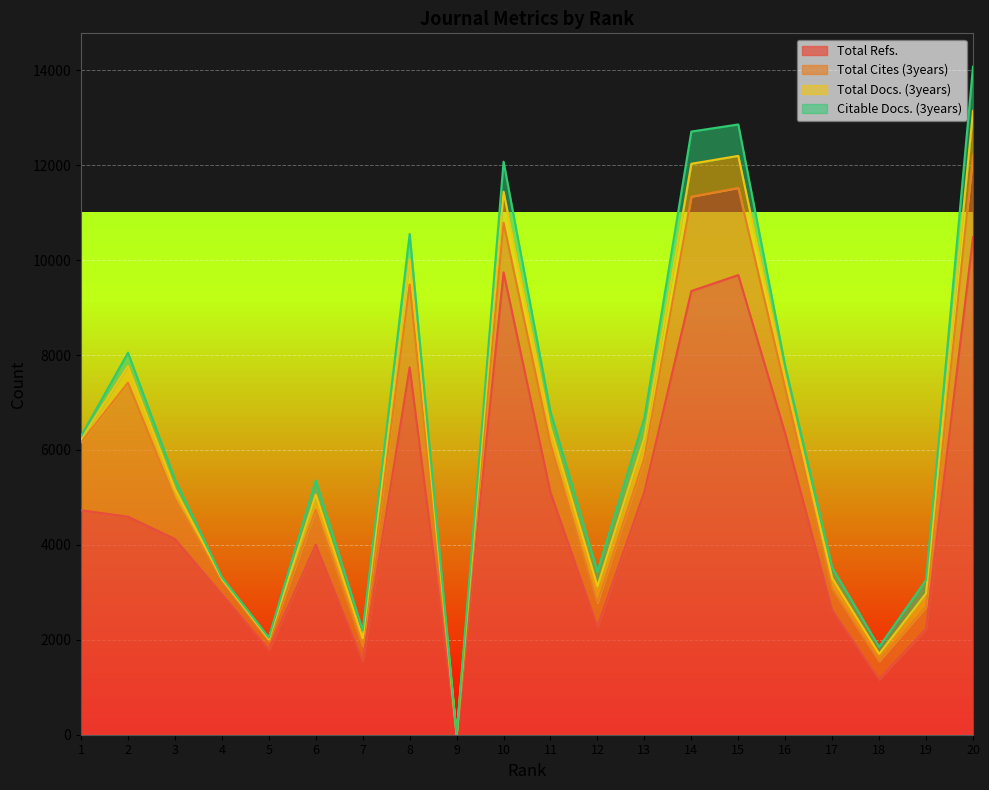

What is the value of the Total Refs. point at the 1st from the left?

4729